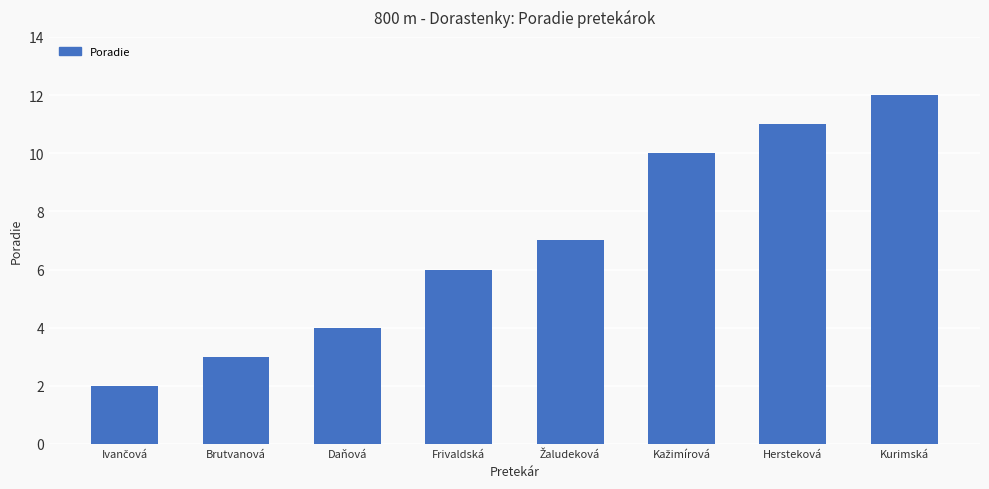

Reading left to right, transcribe all the data shown in this chart.

2	3	4	6	7	10	11	12